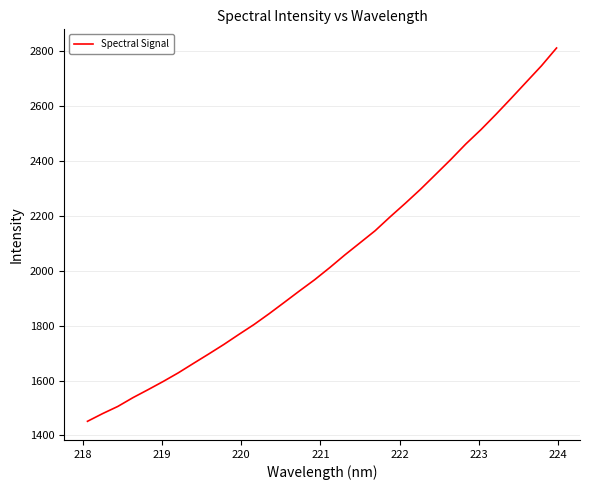

What is the minimum value shown in the chart?

1451.6